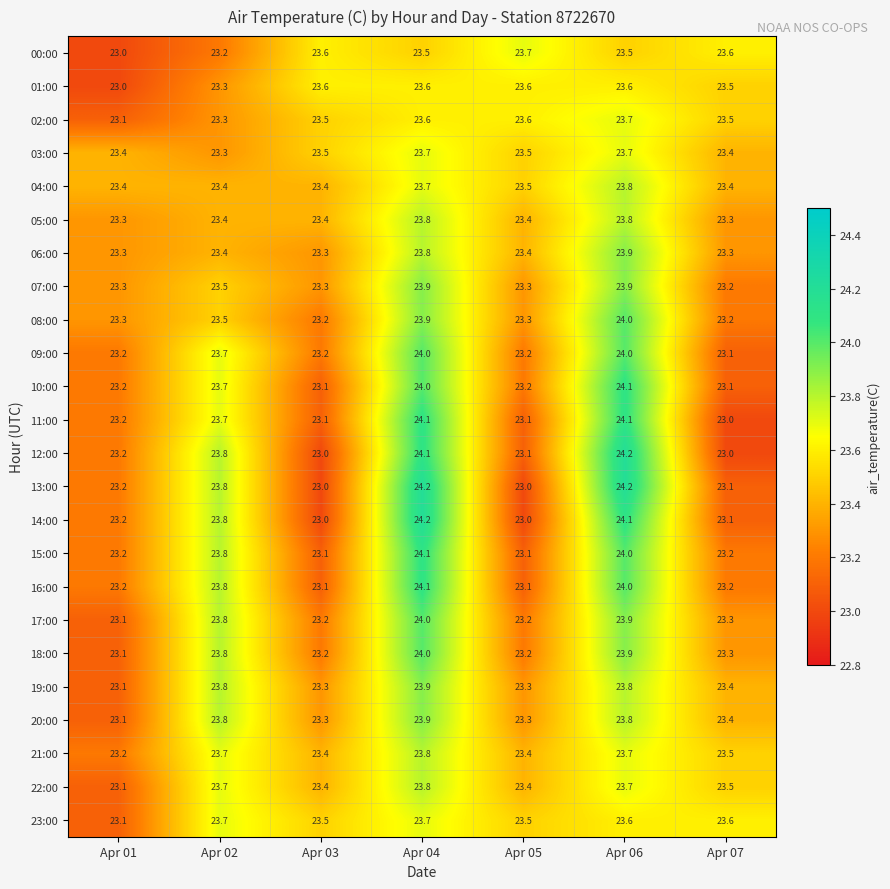

What is the total value across all series at Apr 07?

559.2